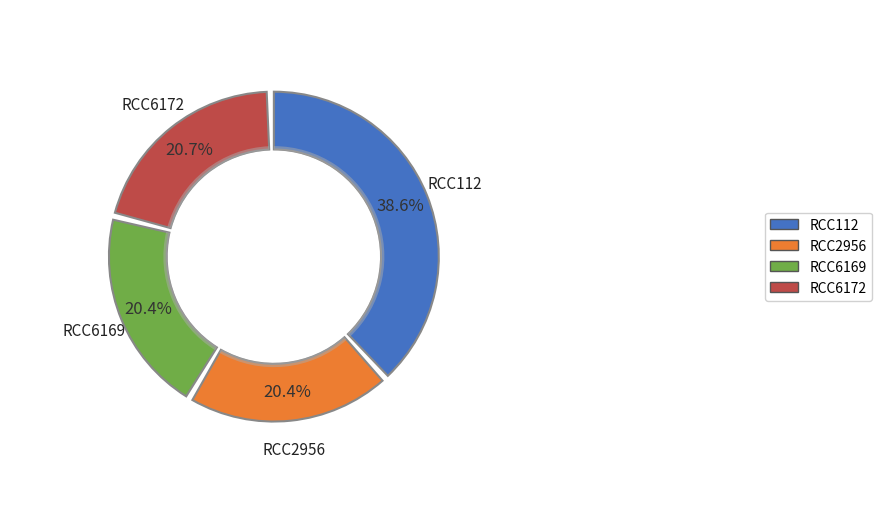

To the nearest percent, what is the difference between the largest and smallest slice percentages?

18%